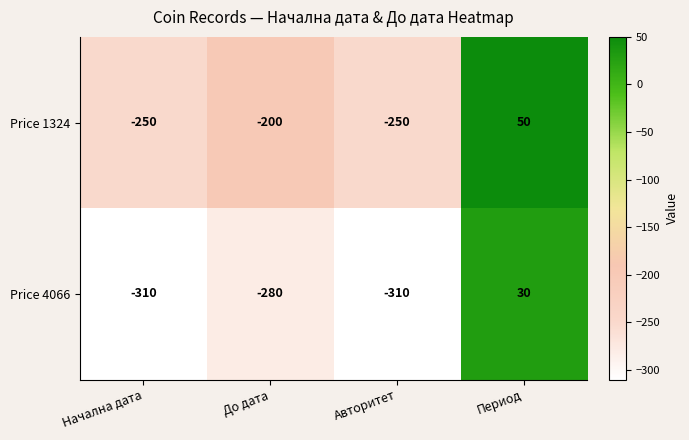

Reading left to right, transcribe all the data shown in this chart.

Price 1324: Начална дата=-250	До дата=-200	Авторитет=-250	Период=50
Price 4066: Начална дата=-310	До дата=-280	Авторитет=-310	Период=30